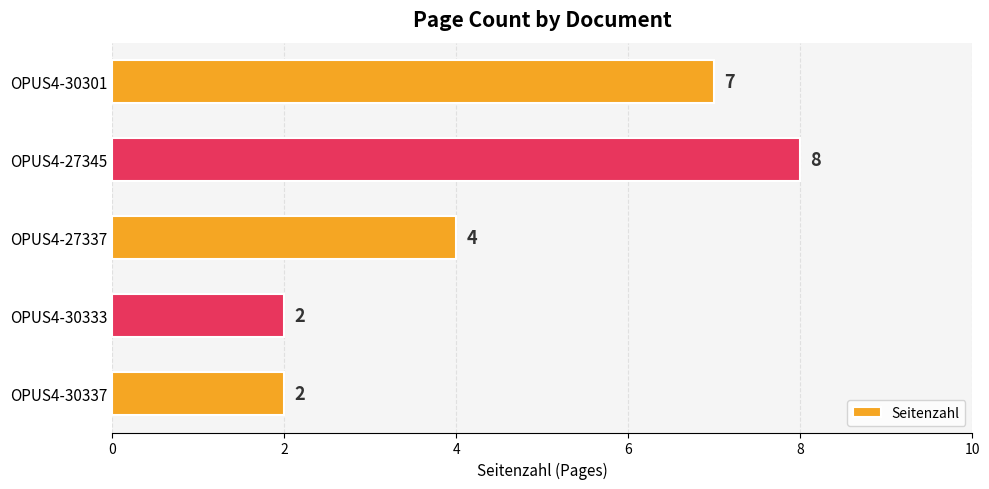

Reading top to bottom, list all the values displayed in this chart.

7	8	4	2	2